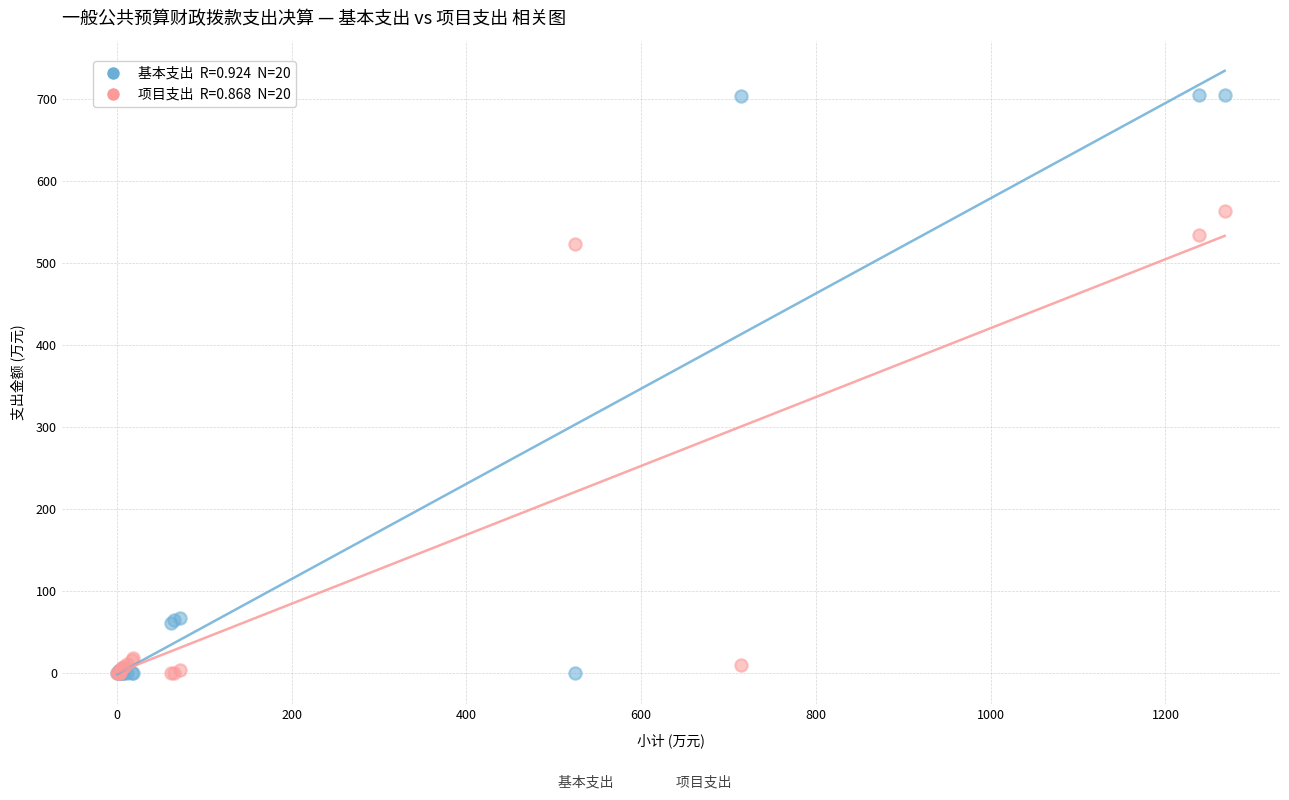

Across all series, what Y value is closest to 352?

524.0